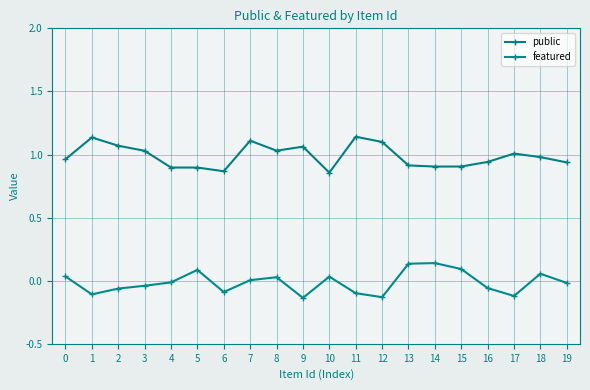

Is it true that public equals 1.6 at 18?

False